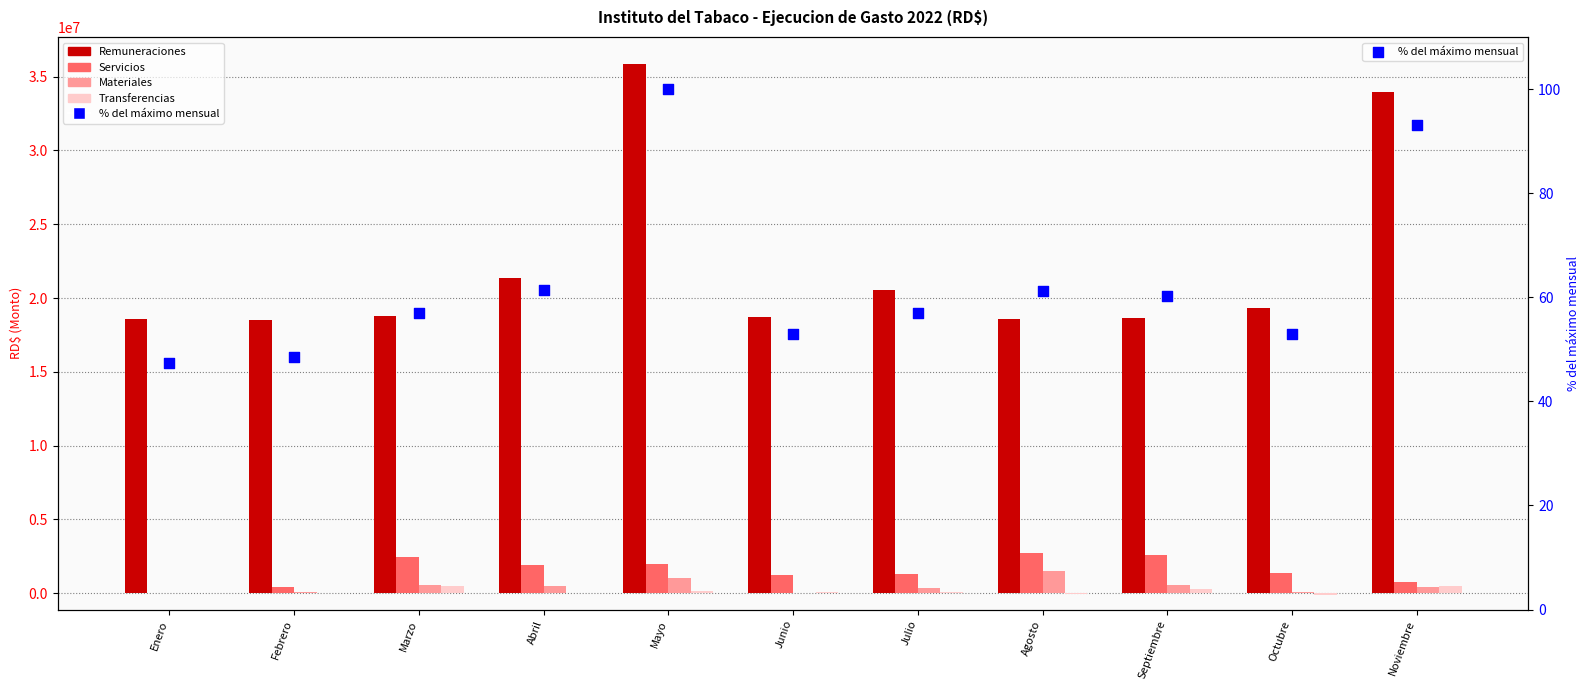

At how many categories does at least one series exceed 4431107?

11